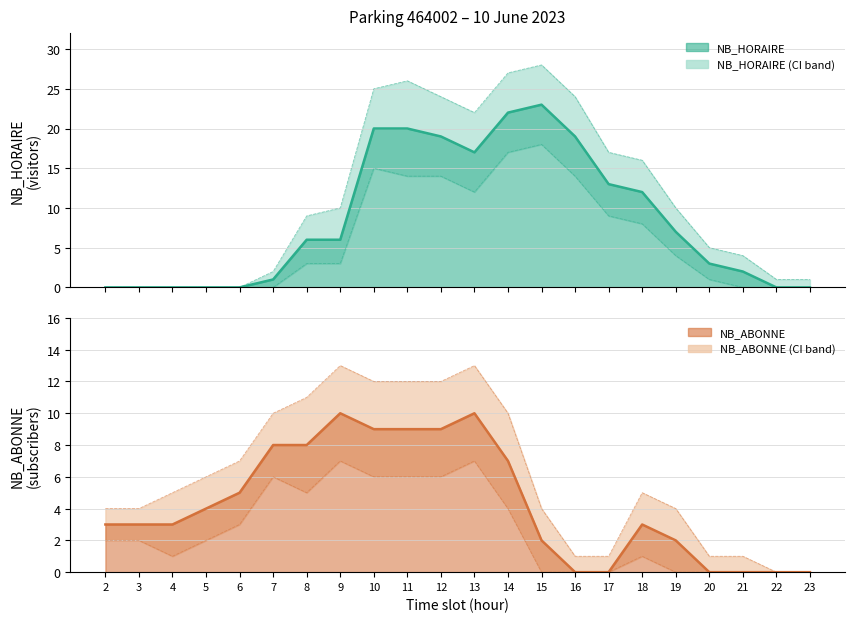

Reading left to right, list all the values displayed in this chart.

NB_HORAIRE: 2=0	3=0	4=0	5=0	6=0	7=1	8=6	9=6	10=20	11=20	12=19	13=17	14=22	15=23	16=19	17=13	18=12	19=7	20=3	21=2	22=0	23=0
NB_ABONNE: 2=3	3=3	4=3	5=4	6=5	7=8	8=8	9=10	10=9	11=9	12=9	13=10	14=7	15=2	16=0	17=0	18=3	19=2	20=0	21=0	22=0	23=0